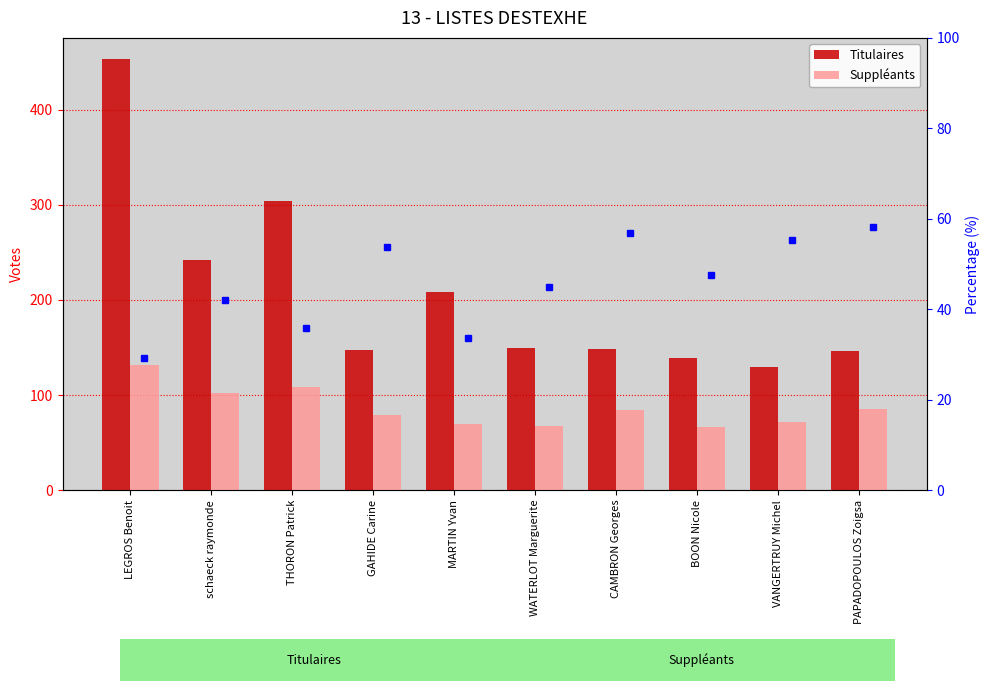

Reading left to right, transcribe all the data shown in this chart.

Titulaires: 453	242	304	147	208	149	148	139	130	146
Suppléants: 132	102	109	79	70	67	84	66	72	85